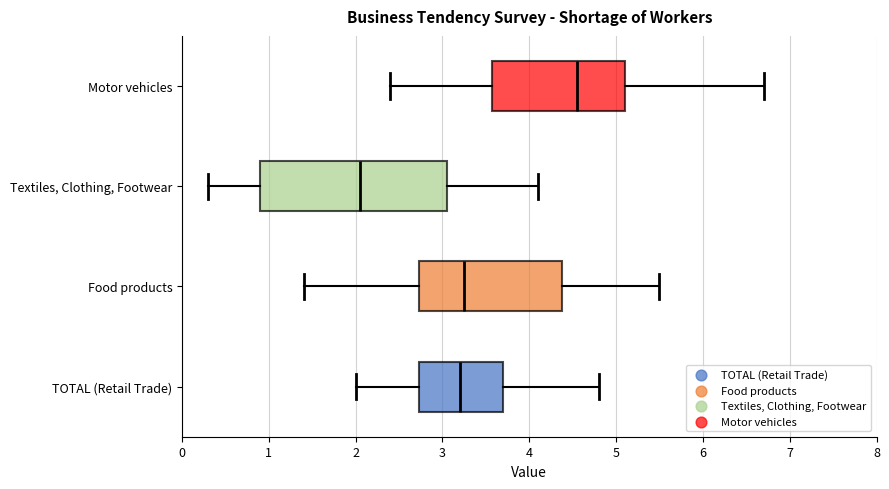

Comparing the boxes themselves (not the whiskers), which one is the widest?

Textiles, Clothing, Footwear